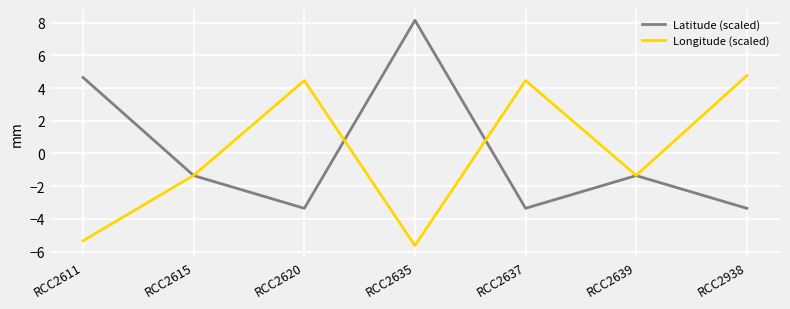

Between RCC2615 and RCC2637, which series saw the biggest shift?

Longitude (scaled)